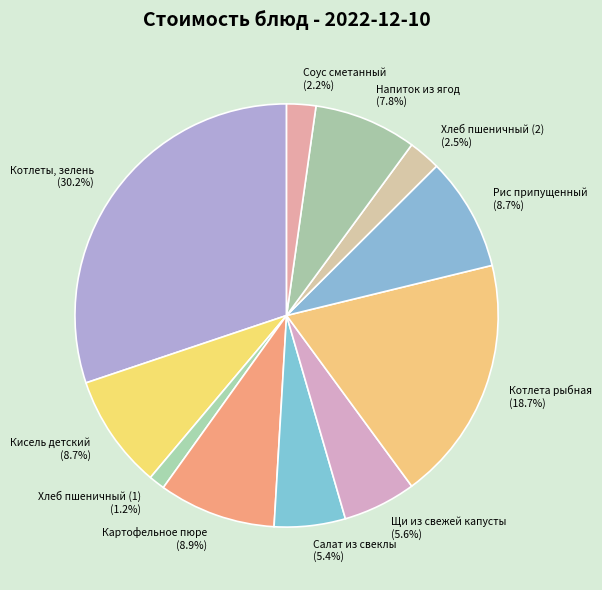

How many slices are in this pie chart?

11